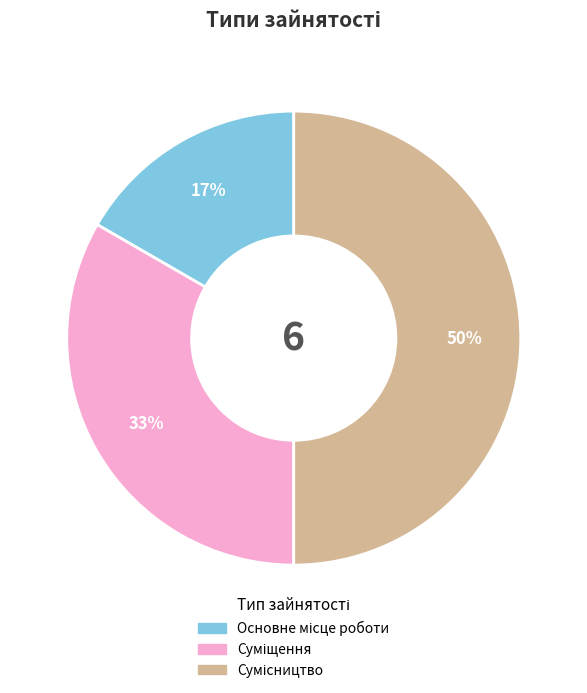

To the nearest percent, what is the difference between the largest and smallest slice percentages?

33%